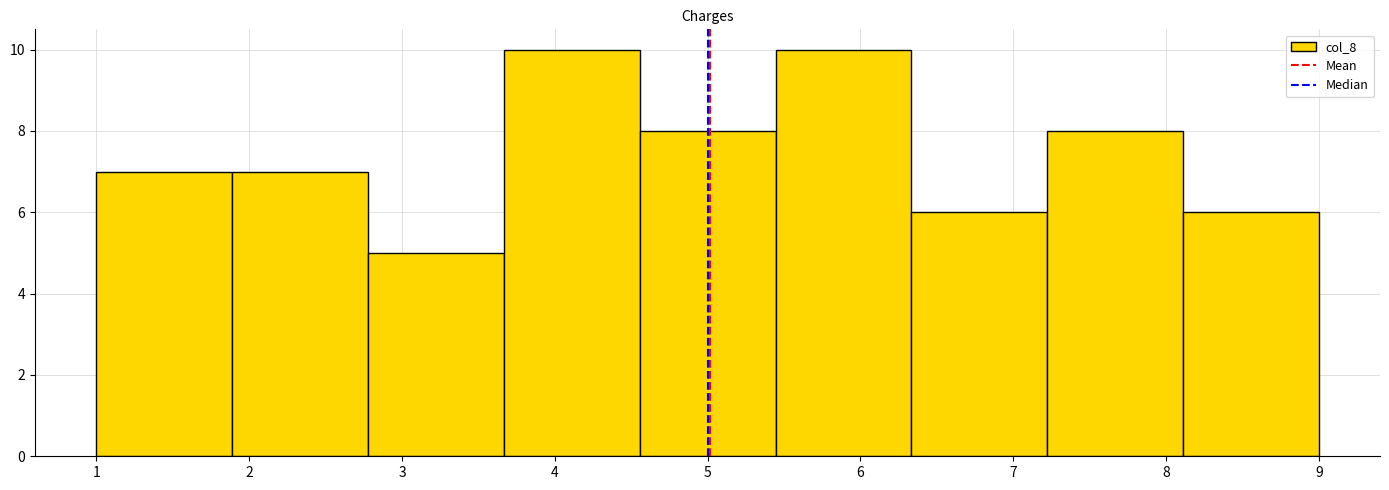

Reading left to right, transcribe this chart: for each bar, give the range it covers on the x-axis and its height. Neither the bar edges nor the heights are printed on the chart, so give them approximately, as read against the axes.

1.0 to 1.9: 7
1.9 to 2.8: 7
2.8 to 3.7: 5
3.7 to 4.6: 10
4.6 to 5.4: 8
5.4 to 6.3: 10
6.3 to 7.2: 6
7.2 to 8.1: 8
8.1 to 9.0: 6